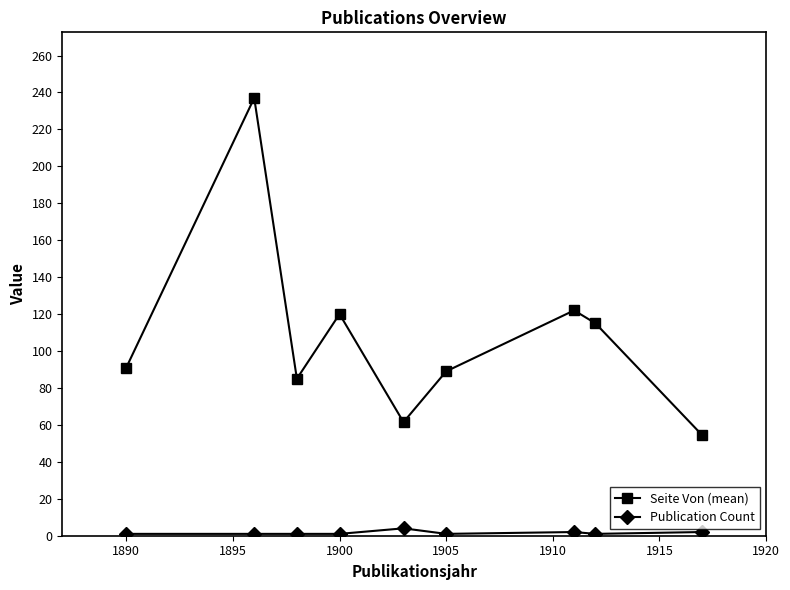

True or false: Publication Count and Seite Von (mean) intersect in this chart.

False